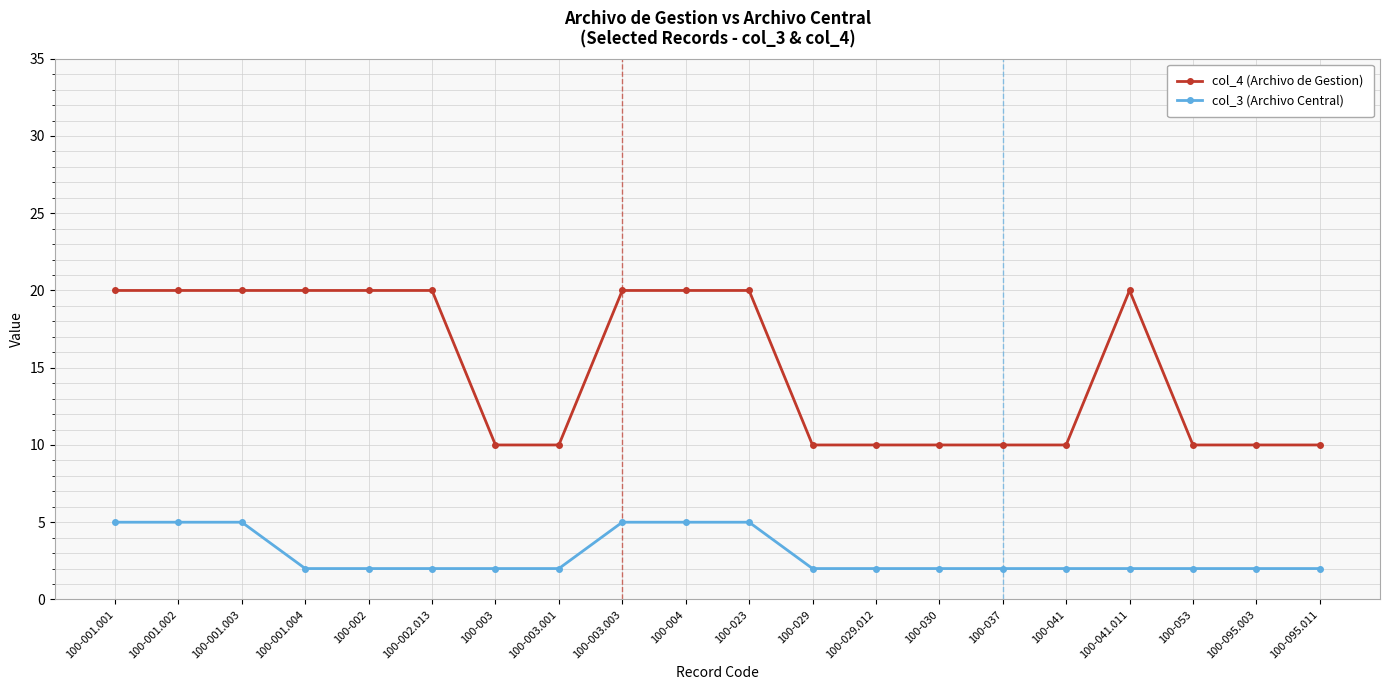

True or false: col_3 (Archivo Central) and col_4 (Archivo de Gestion) intersect in this chart.

False